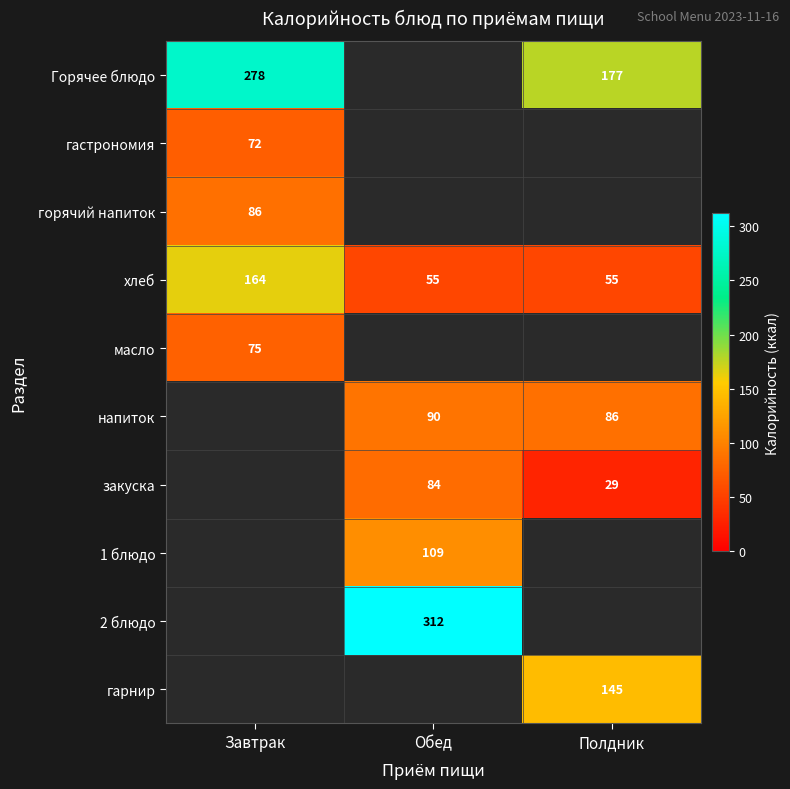

The Горячее блюдо series shows 176.1 at Завтрак. True or false?

False